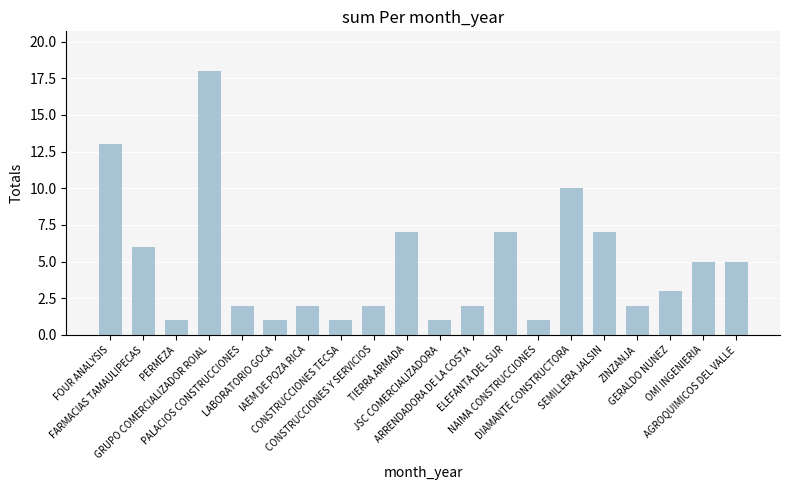

What is the value of the 15th bar from the left?

10